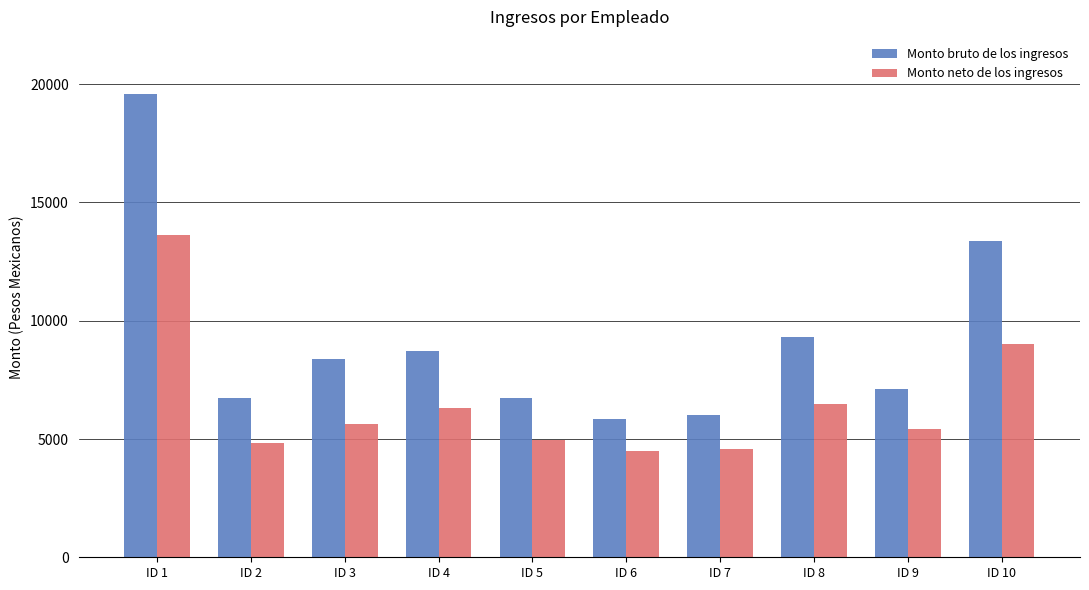

What is the lowest value of the Monto neto de los ingresos series?

4496.3